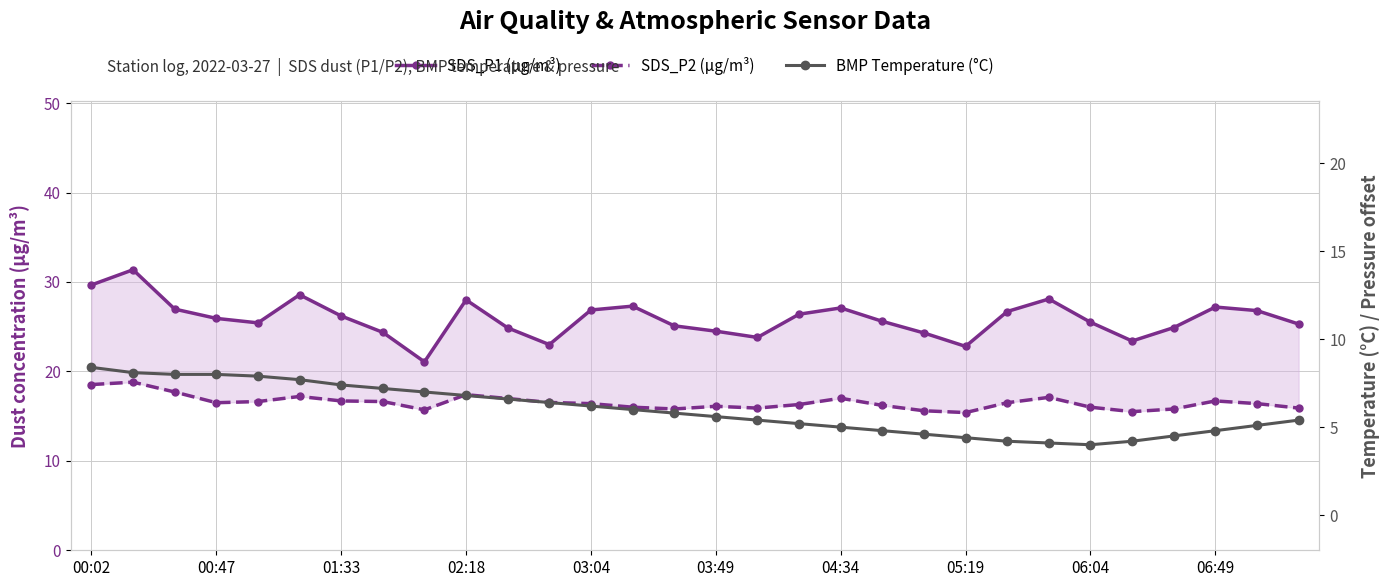

Where does the BMP Temperature (°C) series first go above 5?

00:02